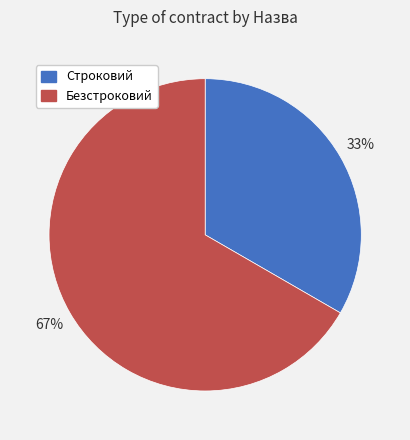

What is the ratio of the value at Безстроковий to the value at Строковий?

2.0